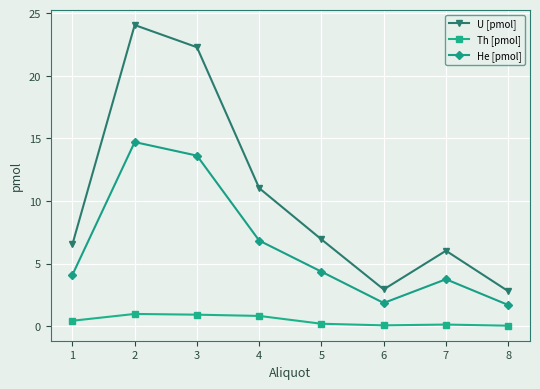

Between 3 and 6, which series saw the biggest shift?

U [pmol]